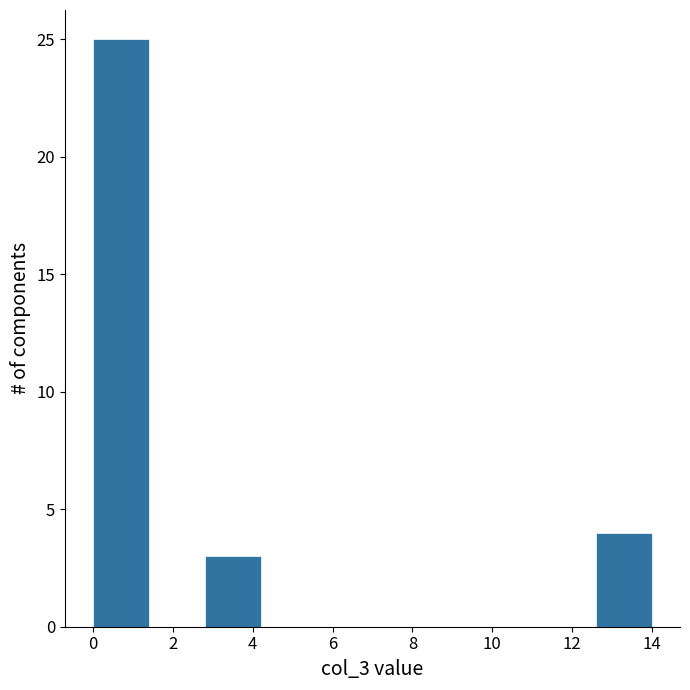

What is the height of the bar covering 12.6 to 14.0 on the x-axis? The values are not printed on the chart, so give them approximately, as read against the axis.

4